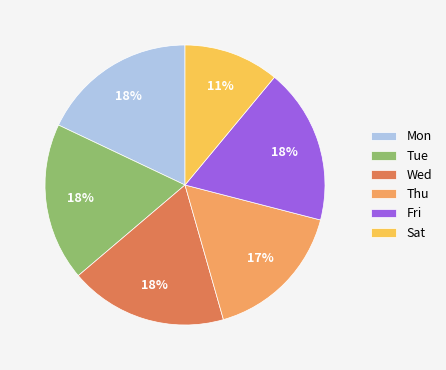

To the nearest percent, what is the difference between the largest and smallest slice percentages?

7%